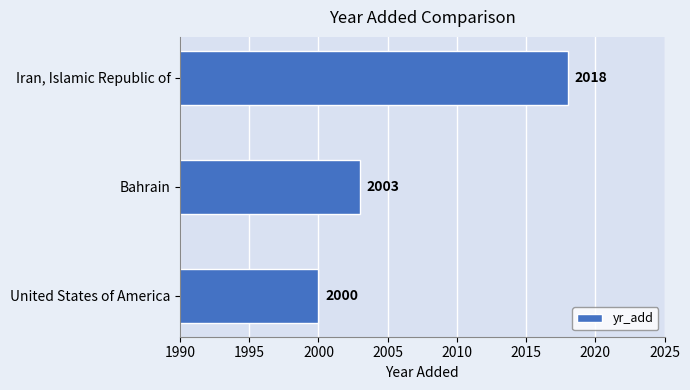

Rank the categories by value from highest to lowest.

Iran, Islamic Republic of, Bahrain, United States of America